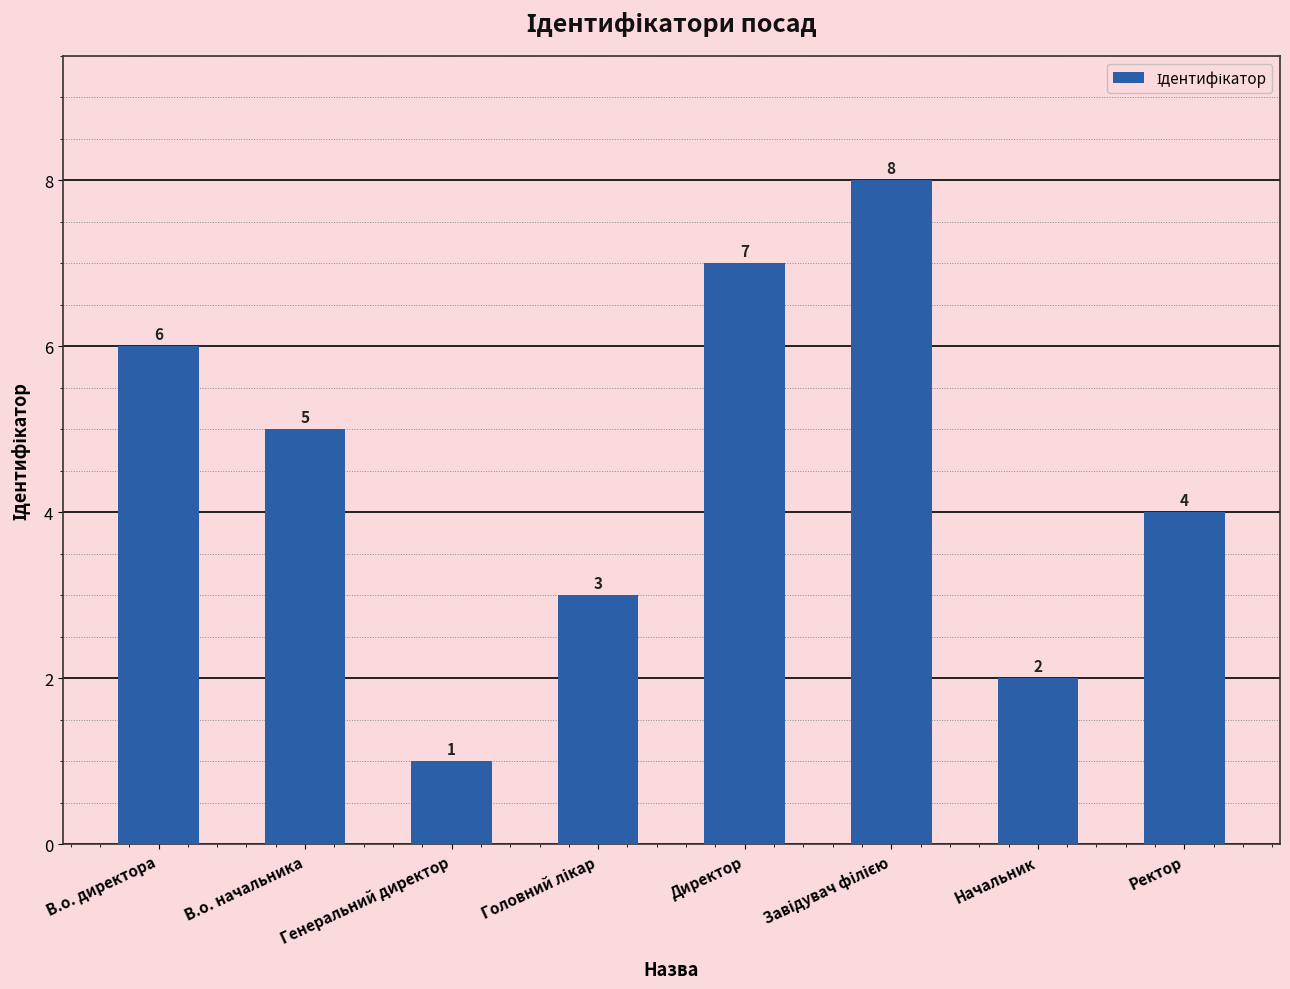

Is it true that the value at Ректор is 7?

False